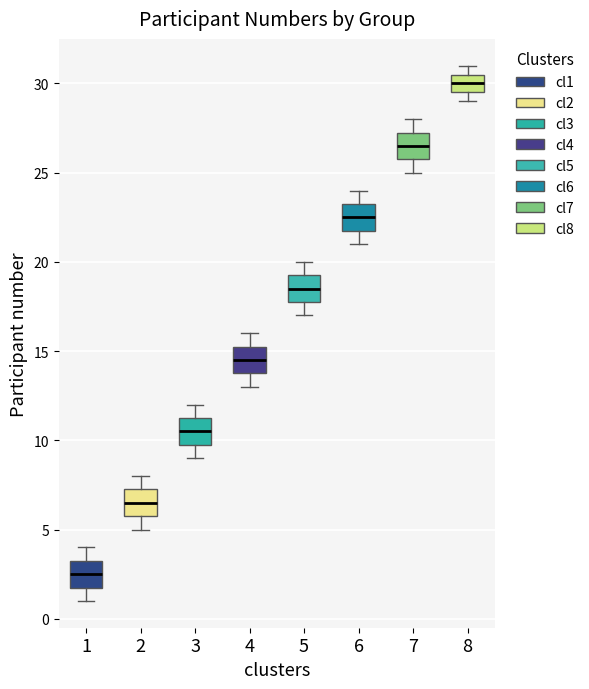

Where is the lower edge of the box at x = 7 on the y-axis? The values are not printed on the chart, so give them approximately, as read against the axis.

26.0